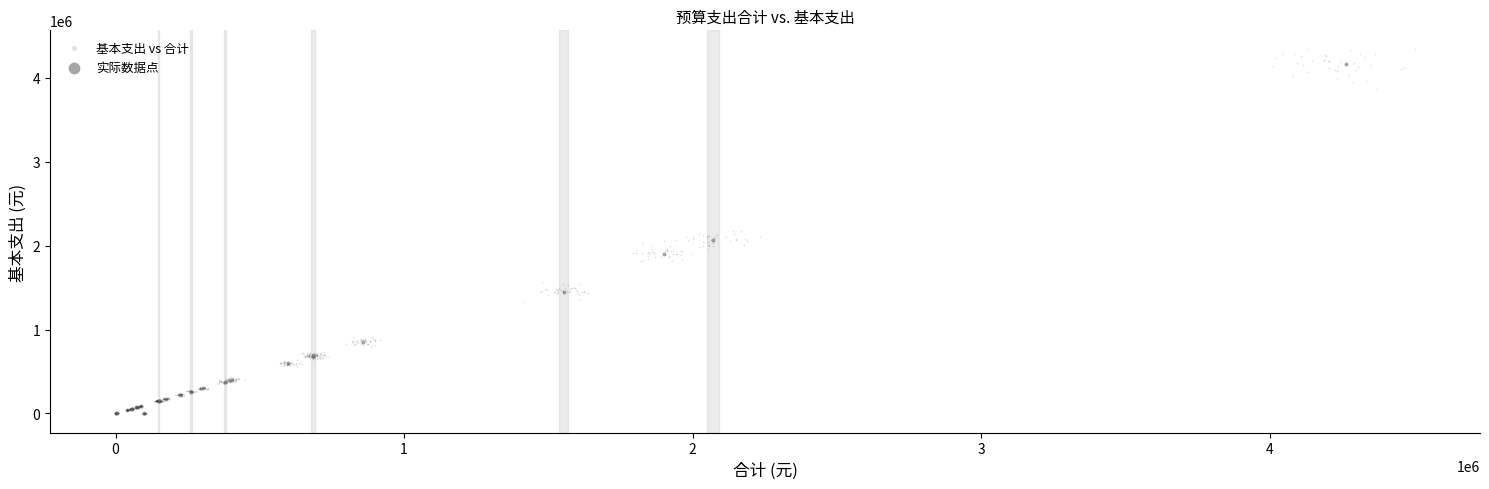

Which series has the largest Y range (max minus min)?

基本支出 vs 合计